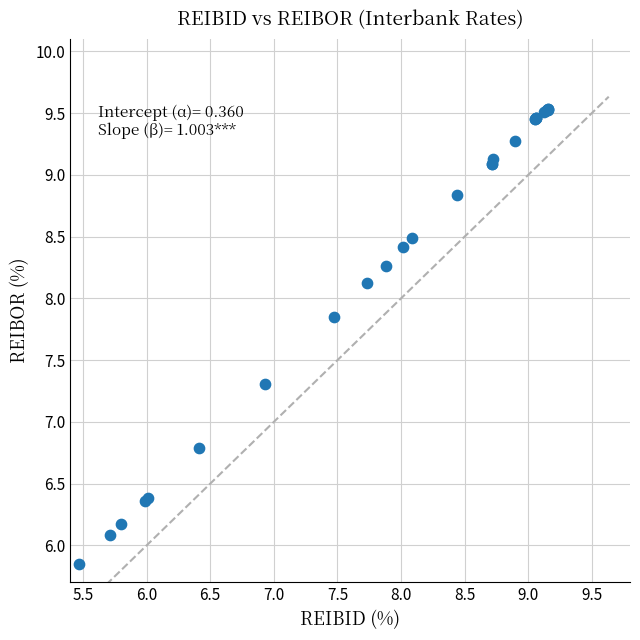

What Y value in the scatter plot is closest to 7?

6.8